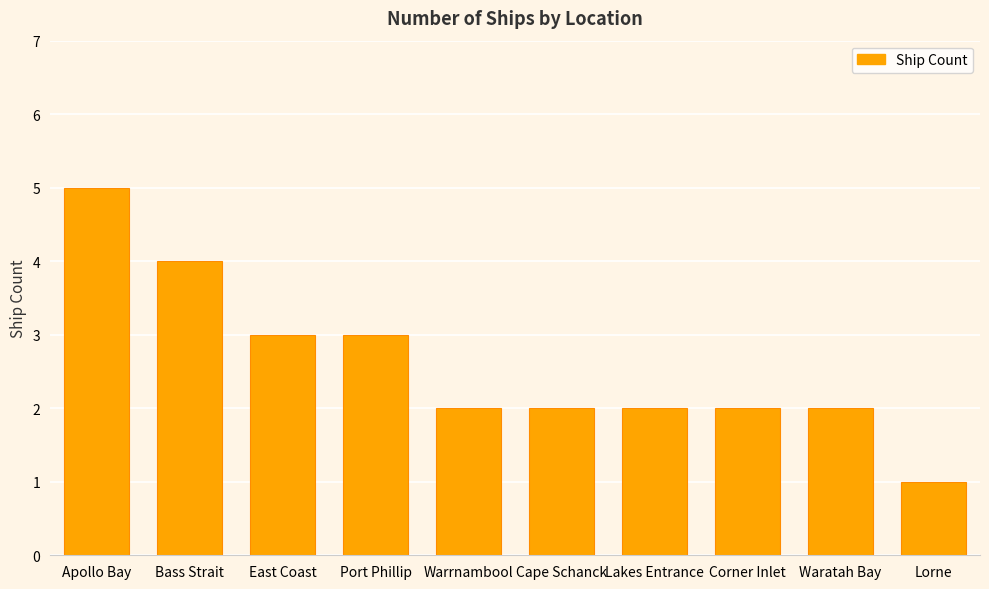

What is the minimum value shown in the chart?

1